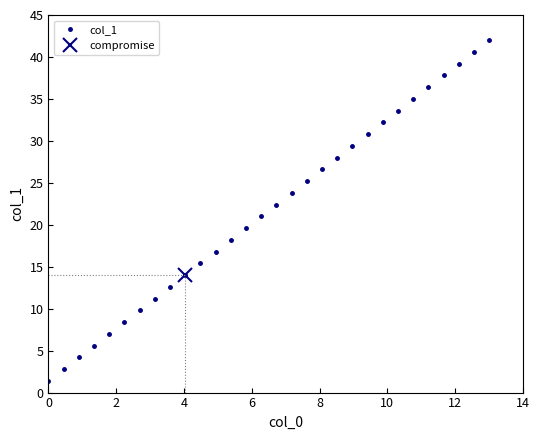

What is the minimum value for col_1?

1.4